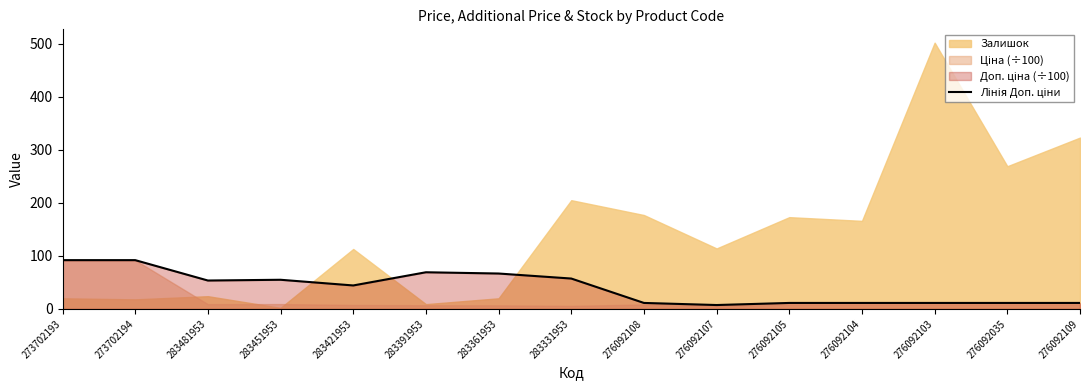

The value at 283331953 is 20.4. True or false?

False